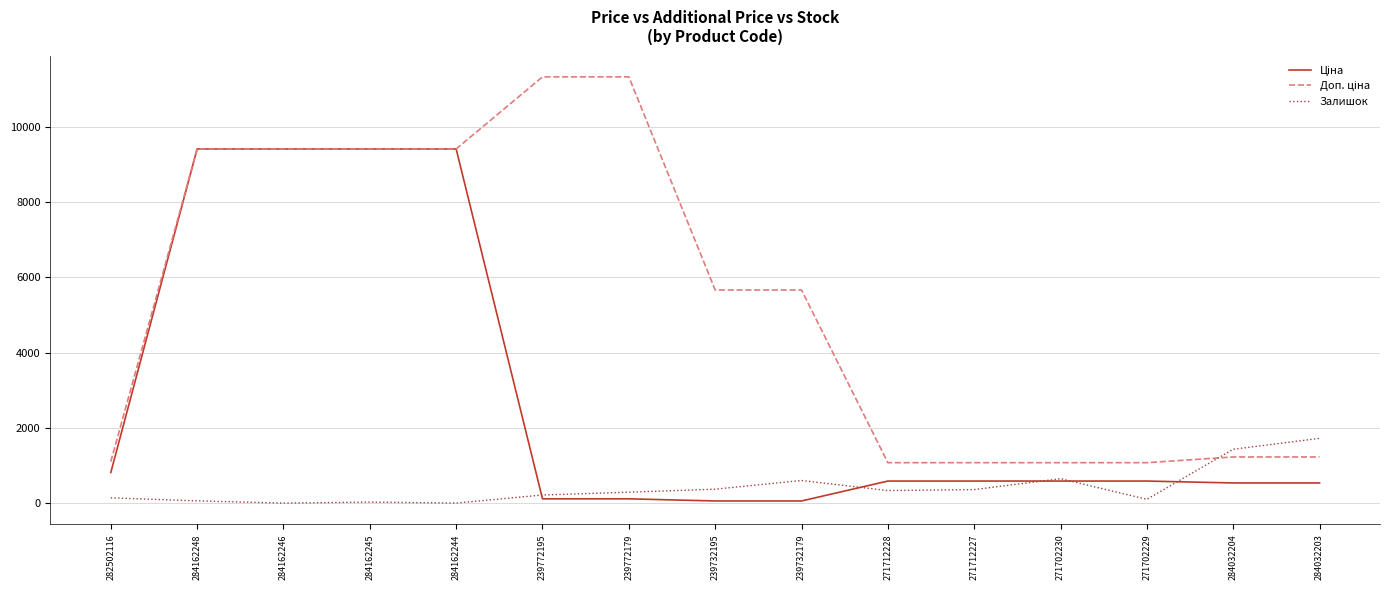

The value of Залишок at 284162246 is 720.5. True or false?

False